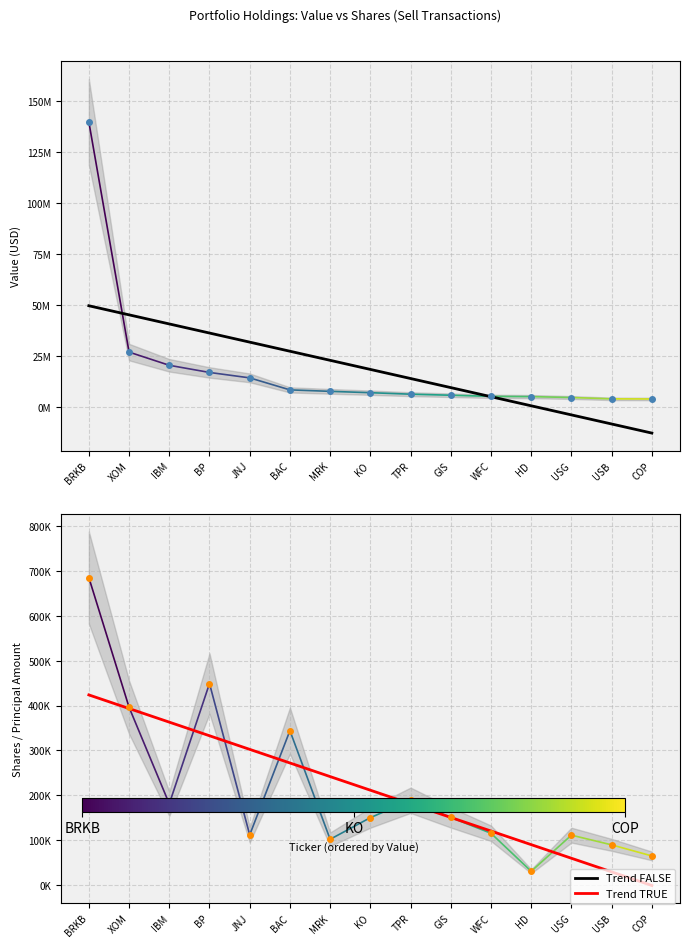

Where is the first local minimum for Shares?

IBM